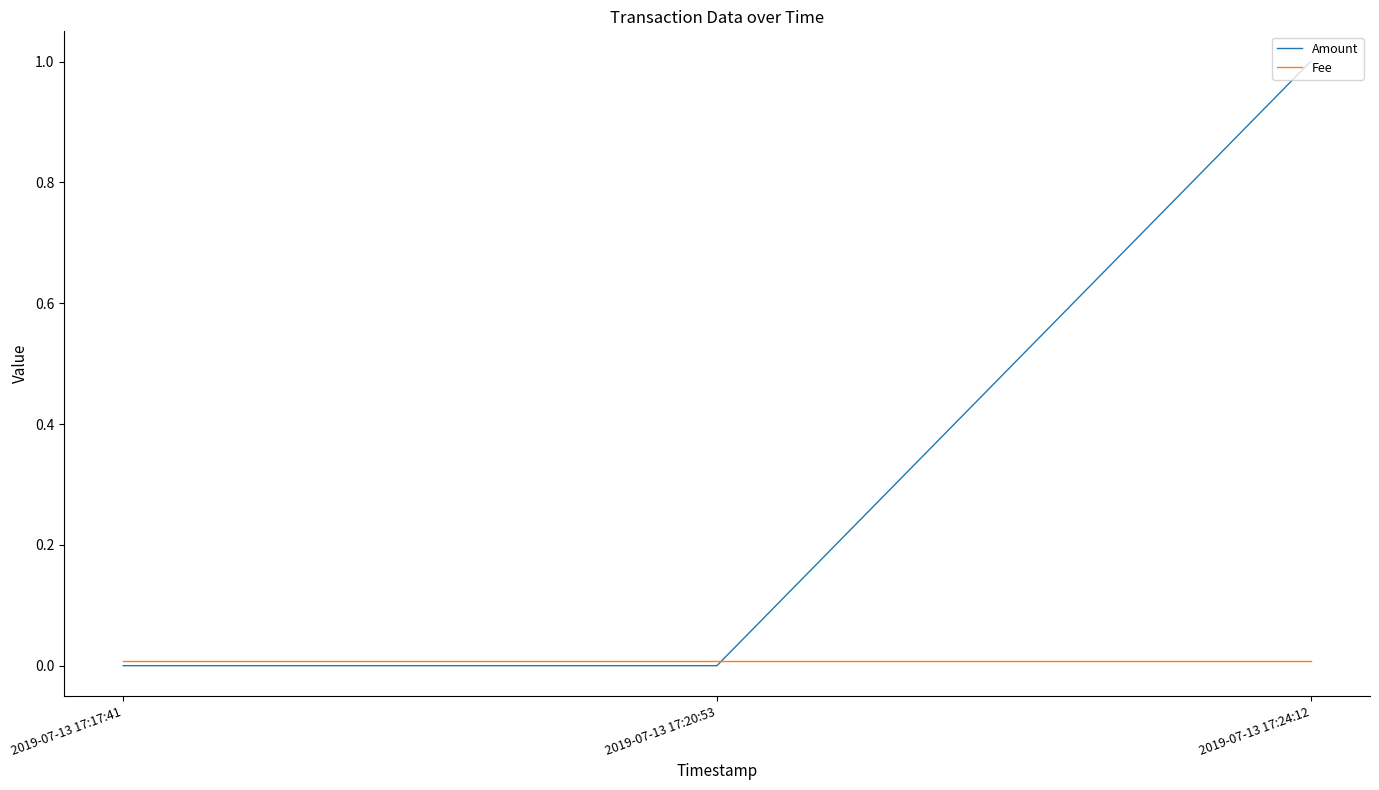

Does the chart have visible grid lines?

No